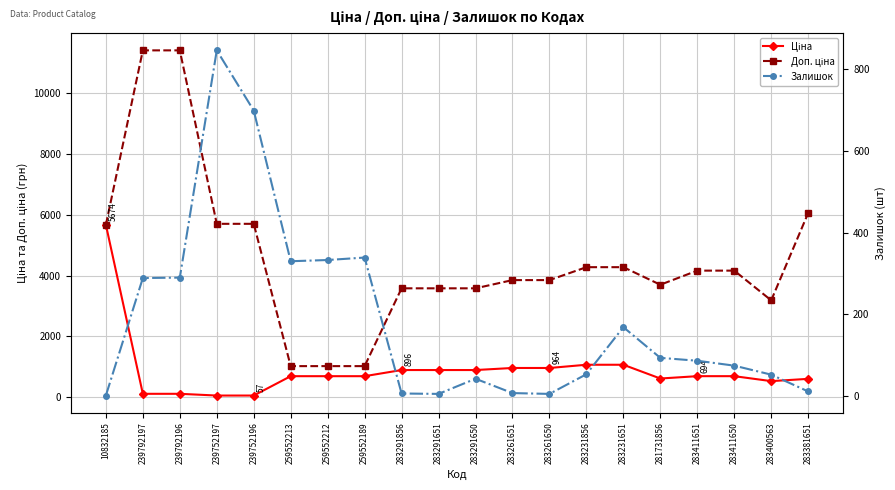

Count the number of categories in the chart.

20